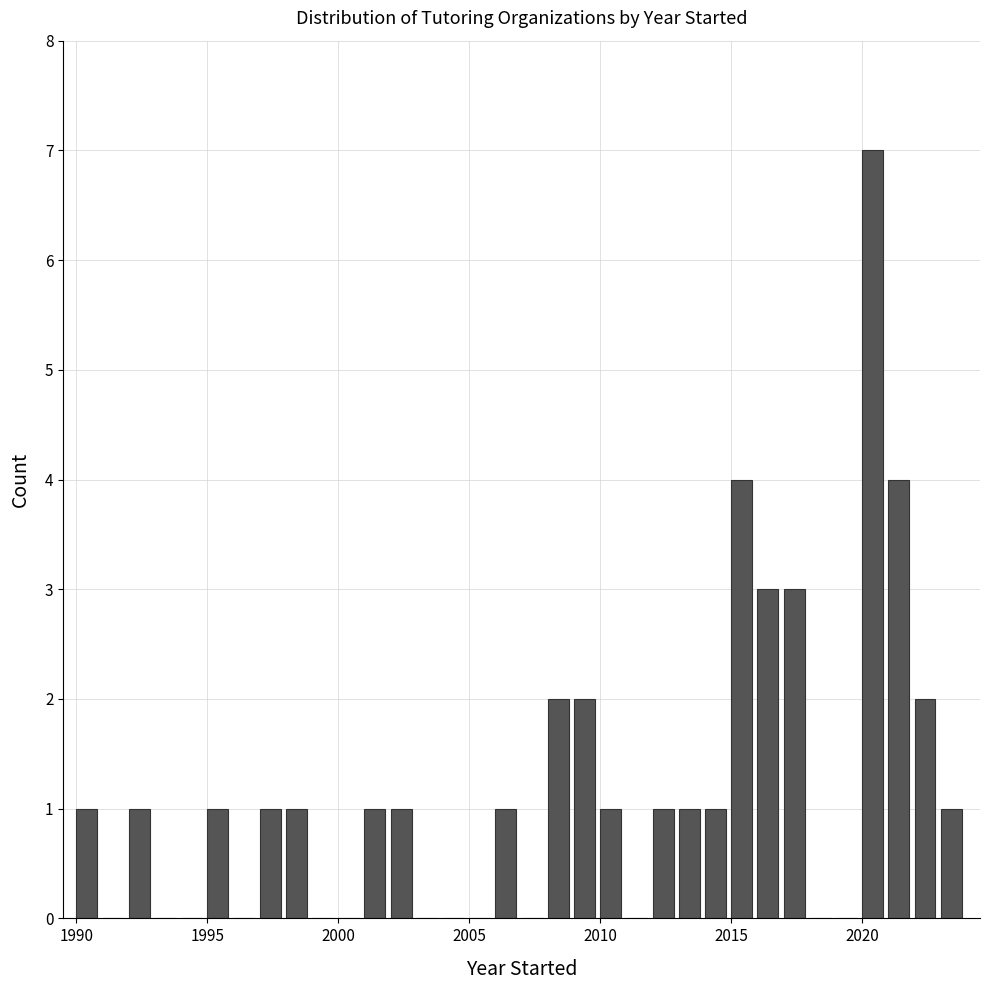

Around what value on the x-axis is the tallest bar? Give the approximate position of its centre, as read against the axis.

2020.5